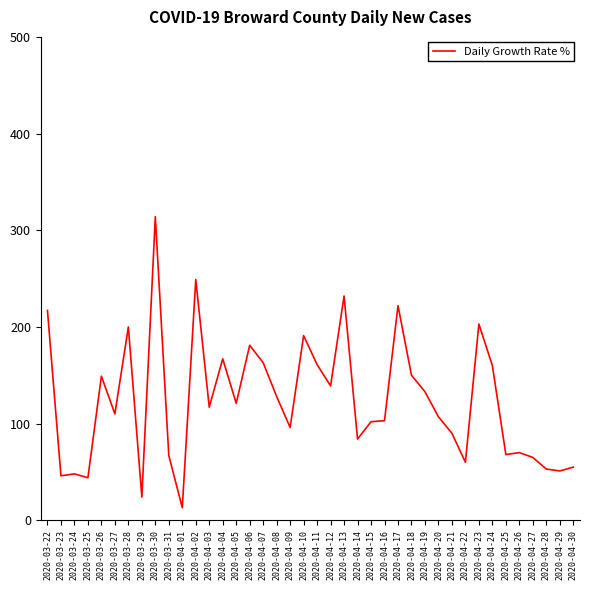

The value at 2020-04-10 is 320. True or false?

False